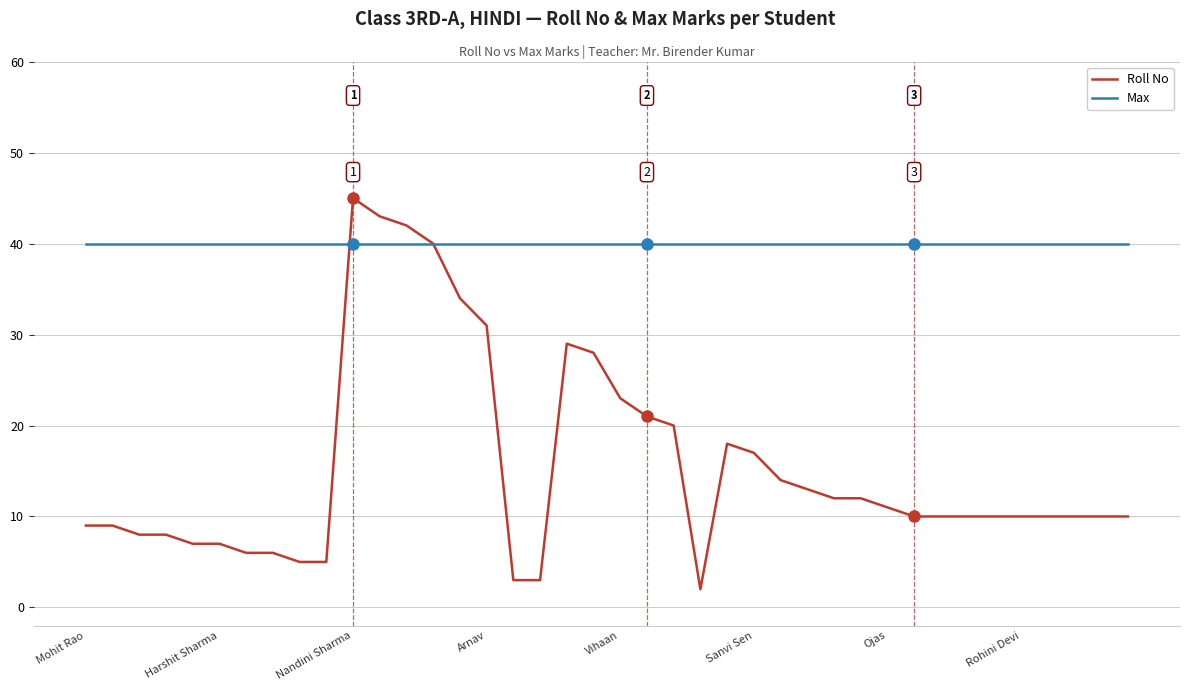

Which series has the largest total across all categories?

Max